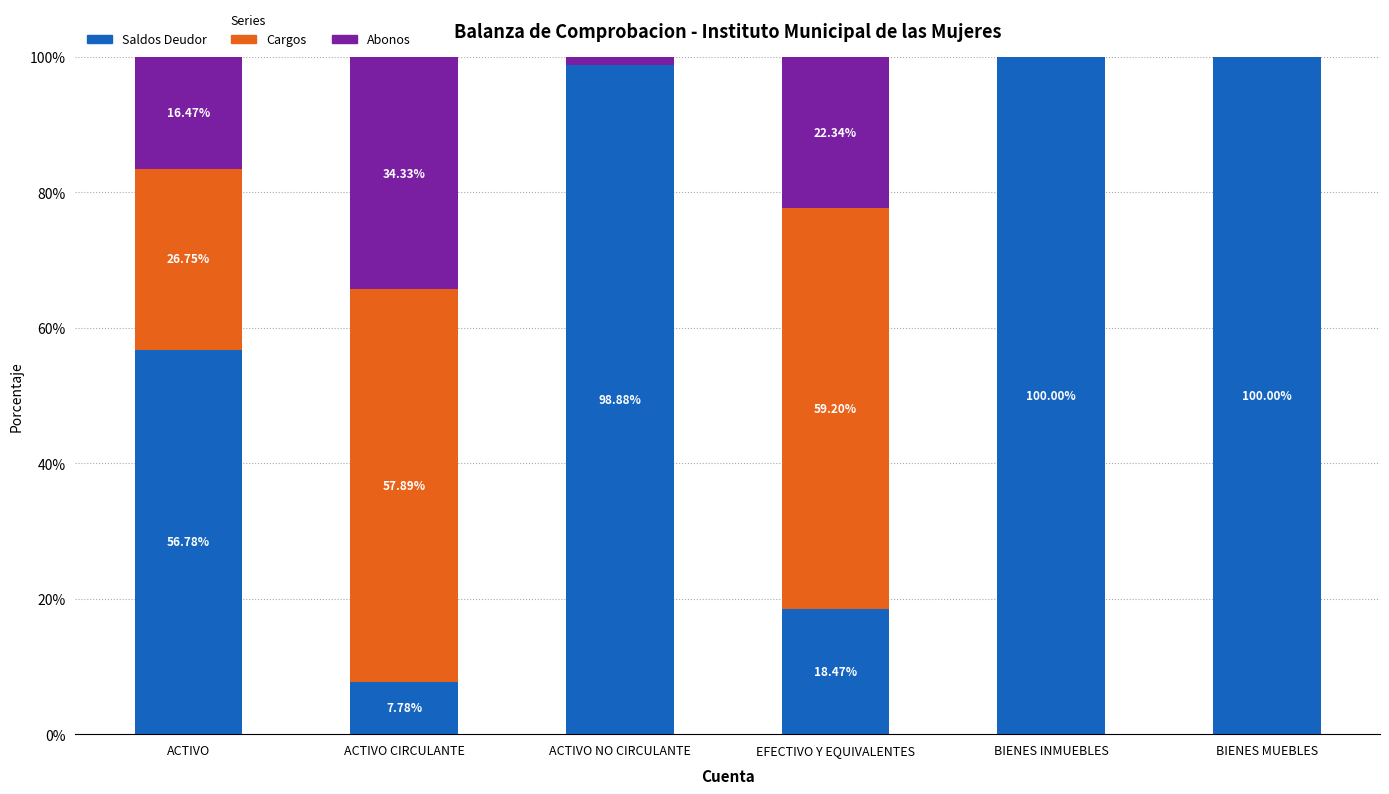

What is the sum of the Saldos Deudor values at BIENES MUEBLES and EFECTIVO Y EQUIVALENTES?

118.5